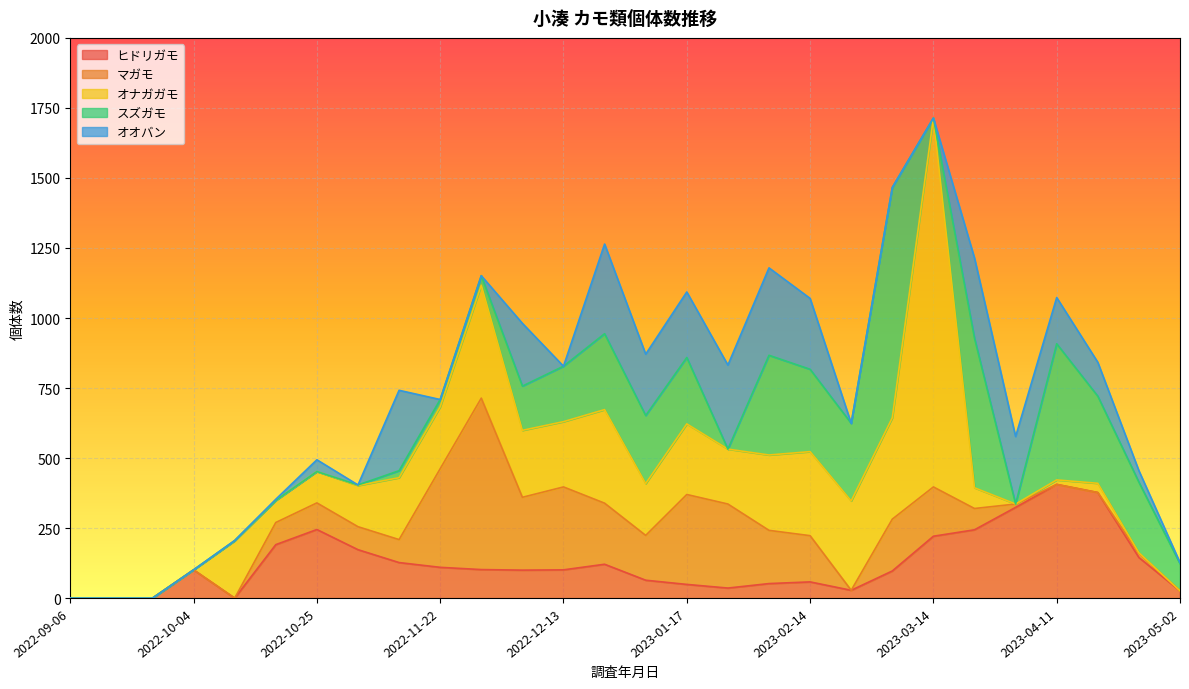

Reading left to right, what are all the values shown in this chart?

ヒドリガモ: 0	0	0	101	0	191	245	173	127	110	102	100	101	121	64	49	36	52	58	28	97	221	244	324	406	377	145	26
マガモ: 0	0	0	0	0	79	95	82	82	352	612	260	296	218	160	321	300	190	165	0	185	176	76	12	0	0	15	0
オナガガモ: 0	0	0	0	205	79	112	147	221	221	403	239	233	334	185	252	196	269	300	319	362	1317	74	0	16	33	2	0
スズガモ: 0	0	0	0	0	0	0	2	25	26	34	158	198	271	243	237	0	356	294	277	822	0	534	0	486	311	252	97
オオバン: 0	0	0	0	1	4	42	0	287	0	0	224	0	320	219	234	300	312	253	0	0	0	286	241	165	121	41	4